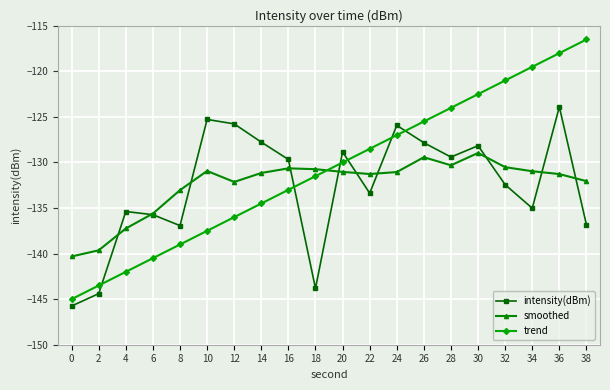

Between 2 and 28, which series saw the biggest shift?

trend